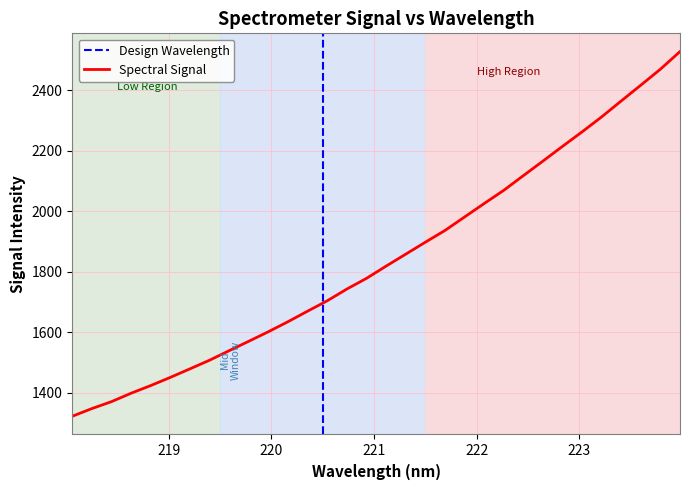

Does the chart display data point markers on the line(s)?

No